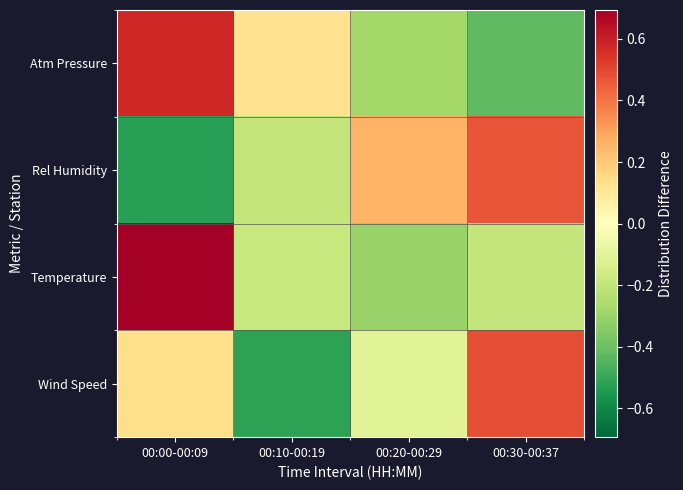

Which series has the widest spread of values?

Atm Pressure